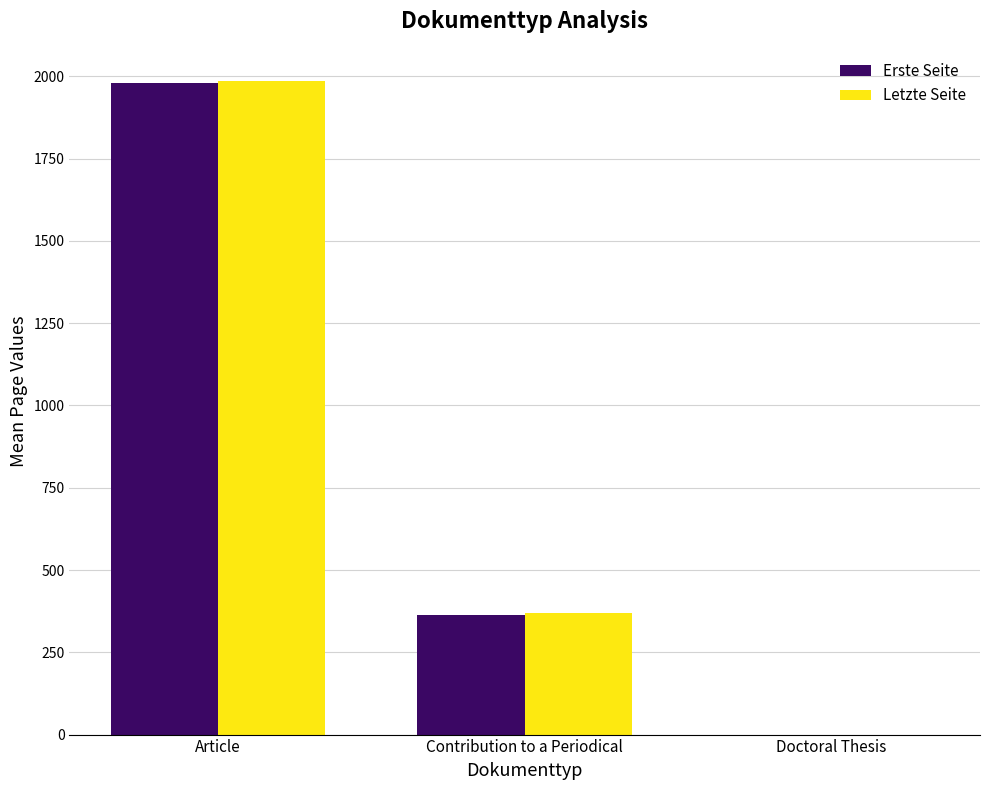

Reading left to right, list all the values displayed in this chart.

Erste Seite: 1978.7	362.0	0.0
Letzte Seite: 1984.6	370.0	0.0